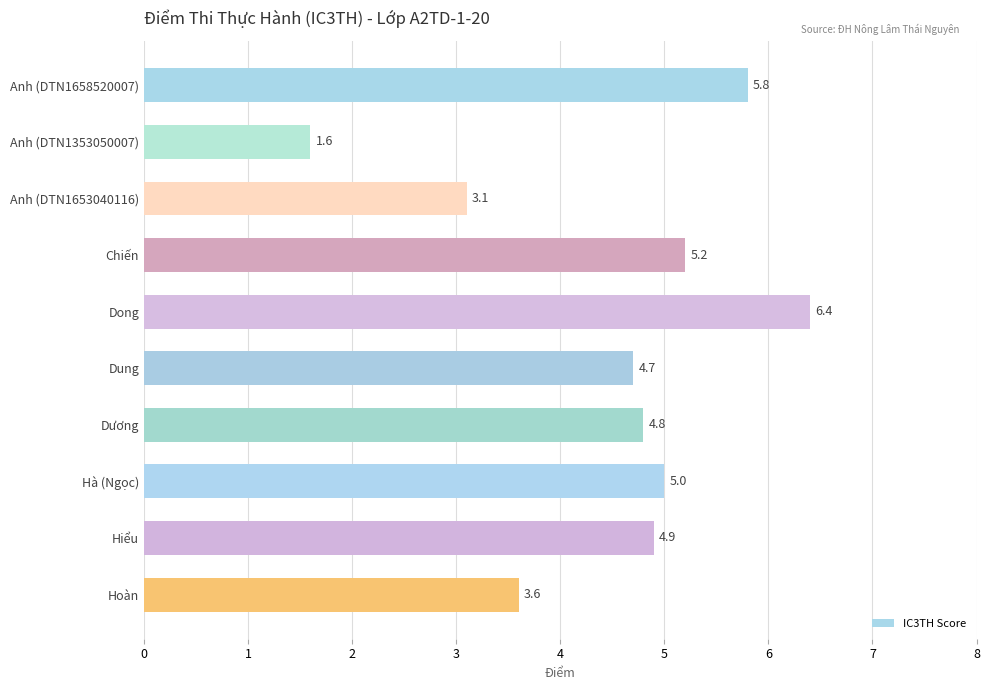

What is the change in value from Anh (DTN1658520007) to Dương?

-1.0